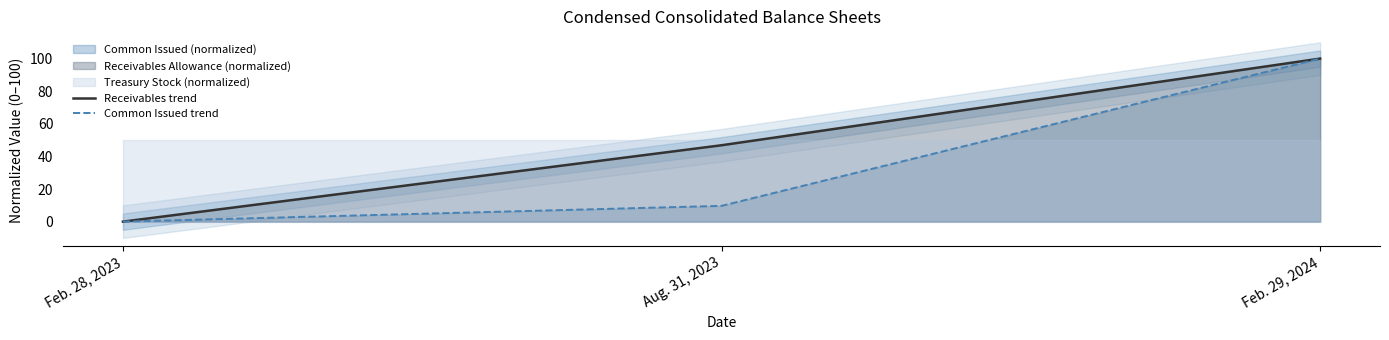

True or false: Receivables trend has a value of 46.8 at Aug. 31, 2023.

True